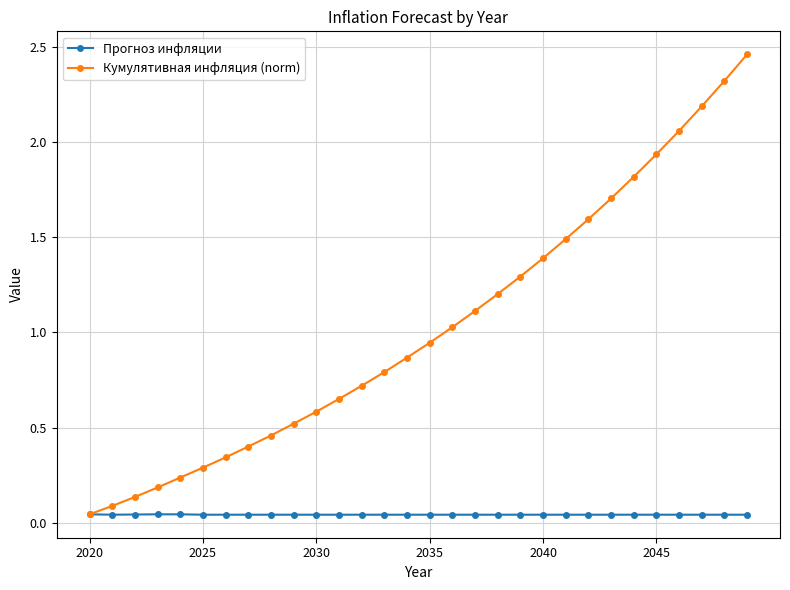

How many Прогноз инфляции values are between 0 and 1?

30